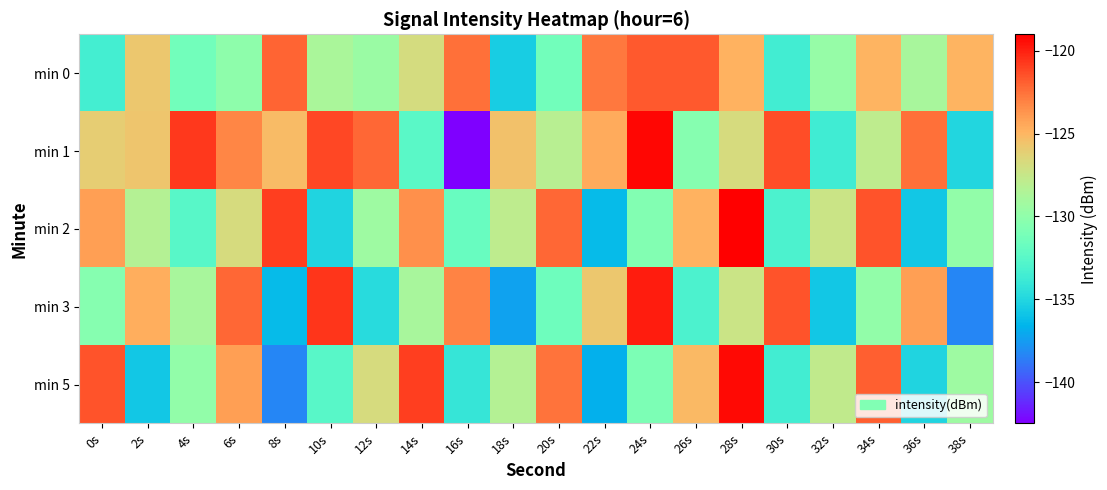

Reading left to right, transcribe all the data shown in this chart.

min 0: 0s=-133.5	2s=-125.7	4s=-131.4	6s=-130.0	8s=-122.1	10s=-128.7	12s=-129.6	14s=-126.8	16s=-122.4	18s=-135.5	20s=-131.4	22s=-122.7	24s=-121.7	26s=-121.7	28s=-124.8	30s=-133.6	32s=-129.7	34s=-124.9	36s=-128.9	38s=-124.9
min 1: 0s=-126.1	2s=-125.6	4s=-120.7	6s=-123.2	8s=-125.2	10s=-121.2	12s=-122.2	14s=-132.4	16s=-142.5	18s=-125.5	20s=-128.1	22s=-124.6	24s=-119.2	26s=-130.5	28s=-126.8	30s=-121.3	32s=-133.7	34s=-127.9	36s=-122.5	38s=-135.0
min 2: 0s=-124.1	2s=-128.3	4s=-132.6	6s=-126.8	8s=-120.9	10s=-135.1	12s=-129.3	14s=-123.6	16s=-131.8	18s=-127.9	20s=-122.1	22s=-136.3	24s=-130.6	26s=-124.8	28s=-118.9	30s=-133.1	32s=-127.3	34s=-121.6	36s=-135.8	38s=-129.9
min 3: 0s=-130.5	2s=-124.7	4s=-128.9	6s=-122.1	8s=-136.3	10s=-120.6	12s=-134.8	14s=-128.9	16s=-123.1	18s=-137.3	20s=-131.6	22s=-125.8	24s=-119.9	26s=-133.1	28s=-127.3	30s=-121.6	32s=-135.8	34s=-129.9	36s=-124.1	38s=-138.3
min 5: 0s=-121.6	2s=-135.8	4s=-129.9	6s=-124.1	8s=-138.3	10s=-132.6	12s=-126.8	14s=-120.9	16s=-134.1	18s=-128.3	20s=-122.6	22s=-136.8	24s=-130.9	26s=-125.1	28s=-119.3	30s=-133.6	32s=-127.8	34s=-121.9	36s=-135.1	38s=-129.3